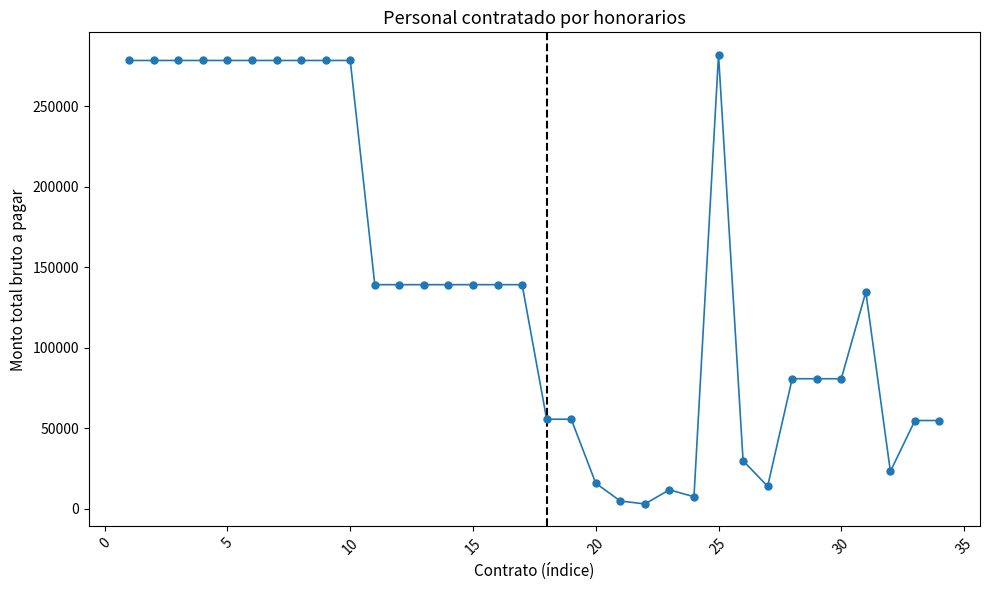

What is the range of Y values (max minus min)?

278846.4